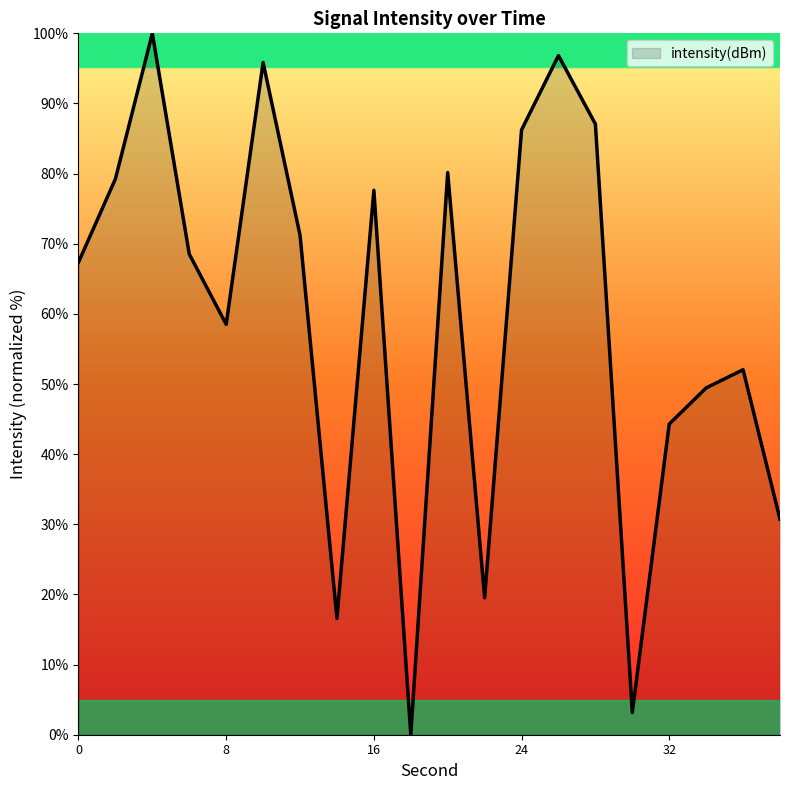

What is the greatest value displayed?

100.0